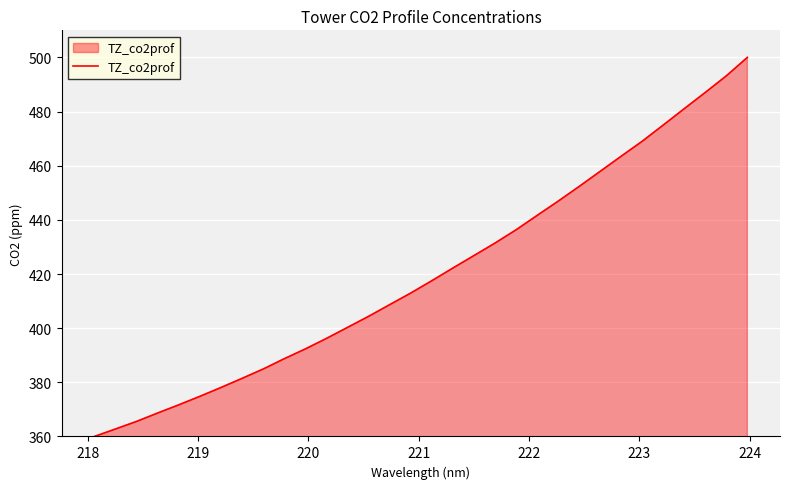

What is the greatest value displayed?

500.0